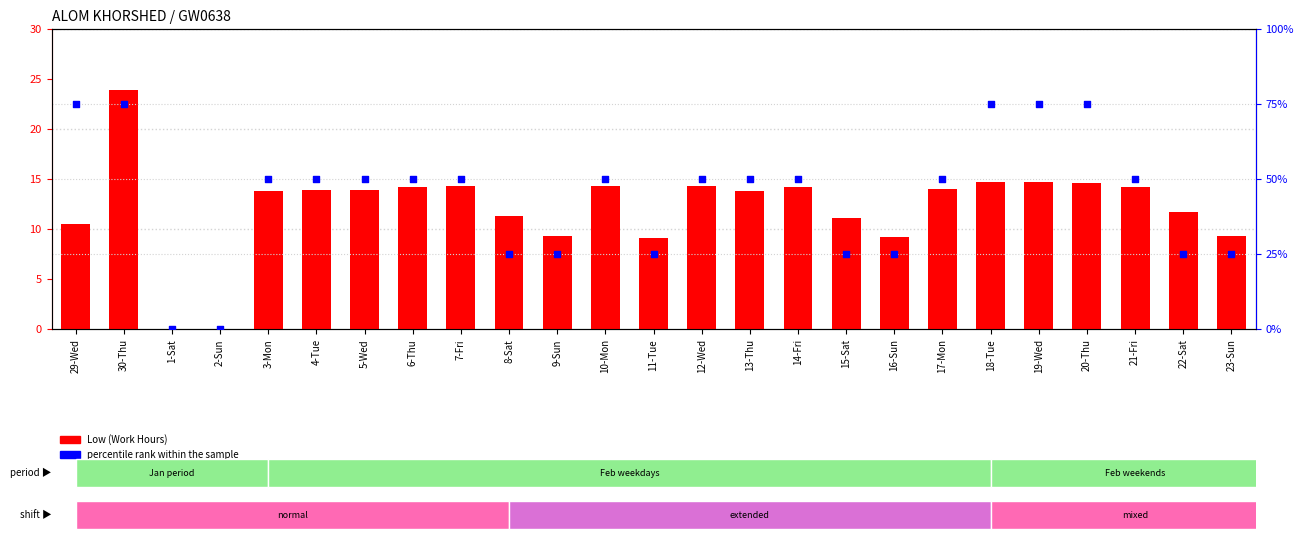

What are all the series names shown in the legend?

Low (Work Hours), percentile rank within the sample